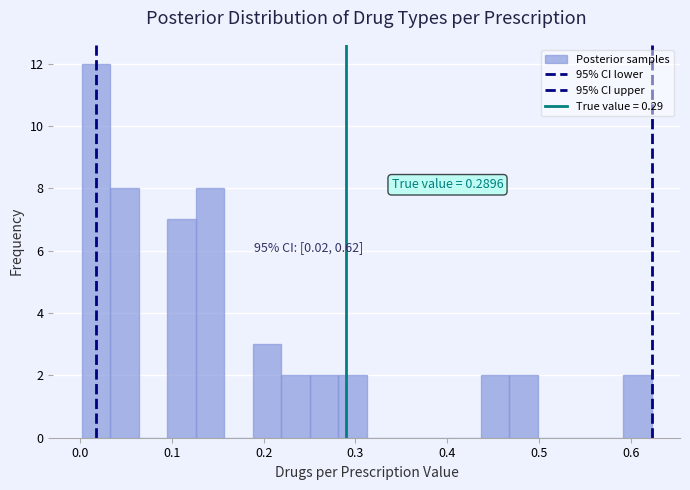

Around what value on the x-axis is the tallest bar? Give the approximate position of its centre, as read against the axis.

0.02